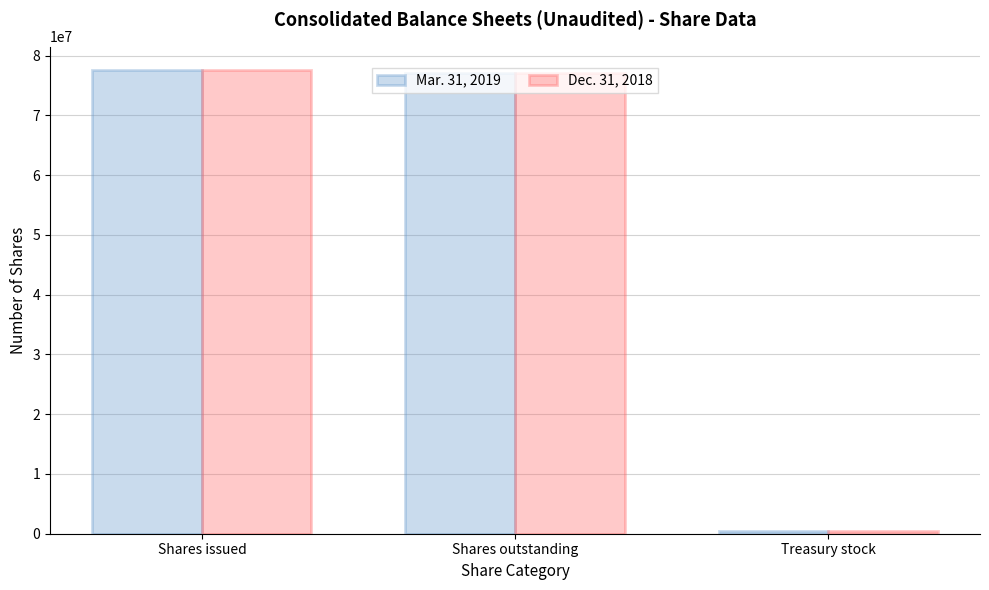

True or false: Dec. 31, 2018 has a value of 106523173 at Shares issued.

False